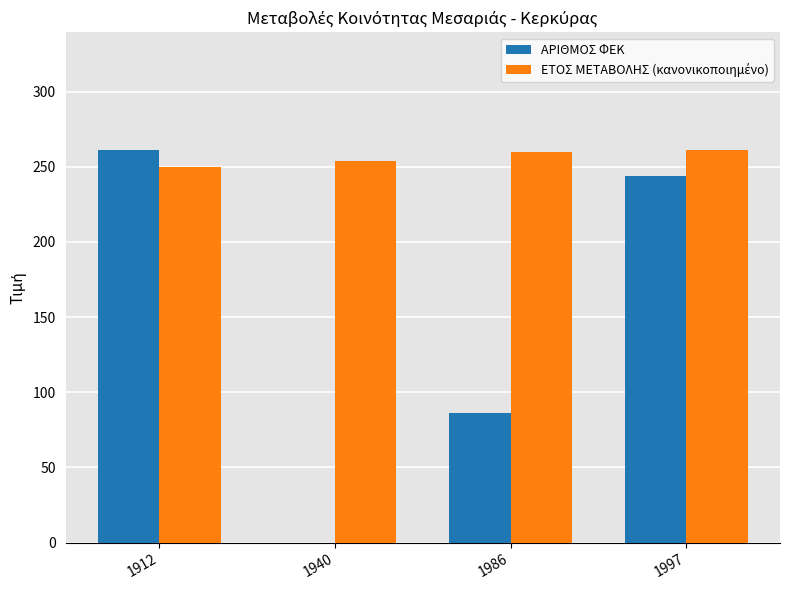

What is the maximum value for ΑΡΙΘΜΟΣ ΦΕΚ?

261.0